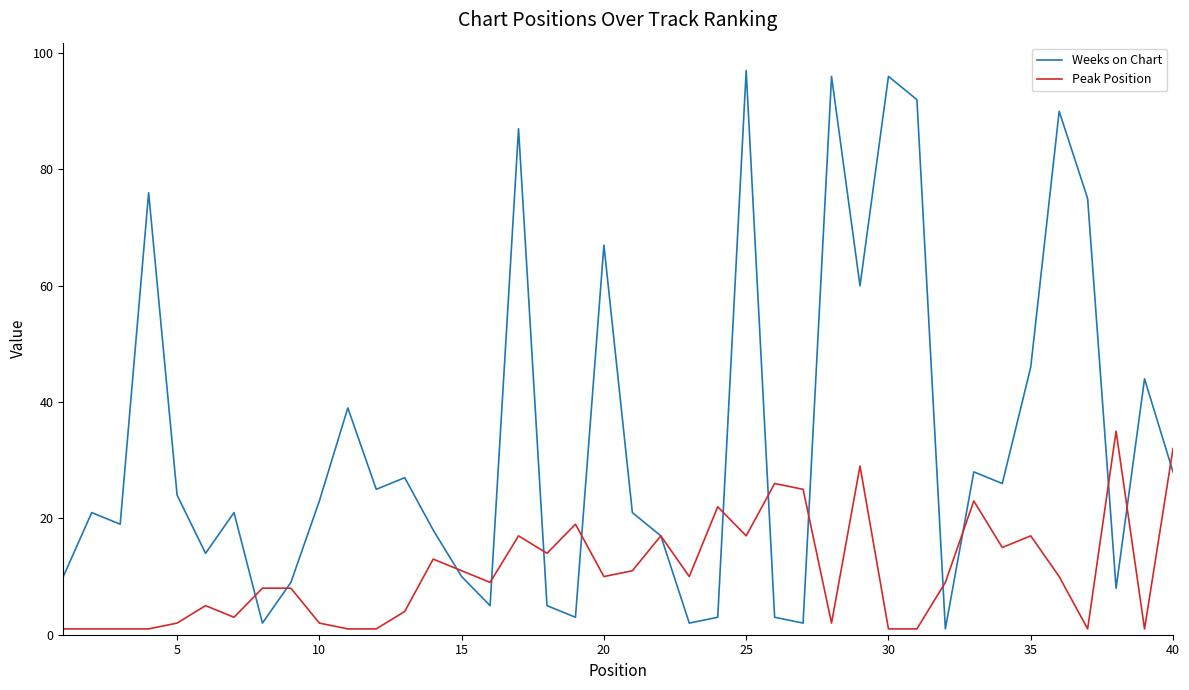

Which series has the largest range (max minus min)?

Weeks on Chart